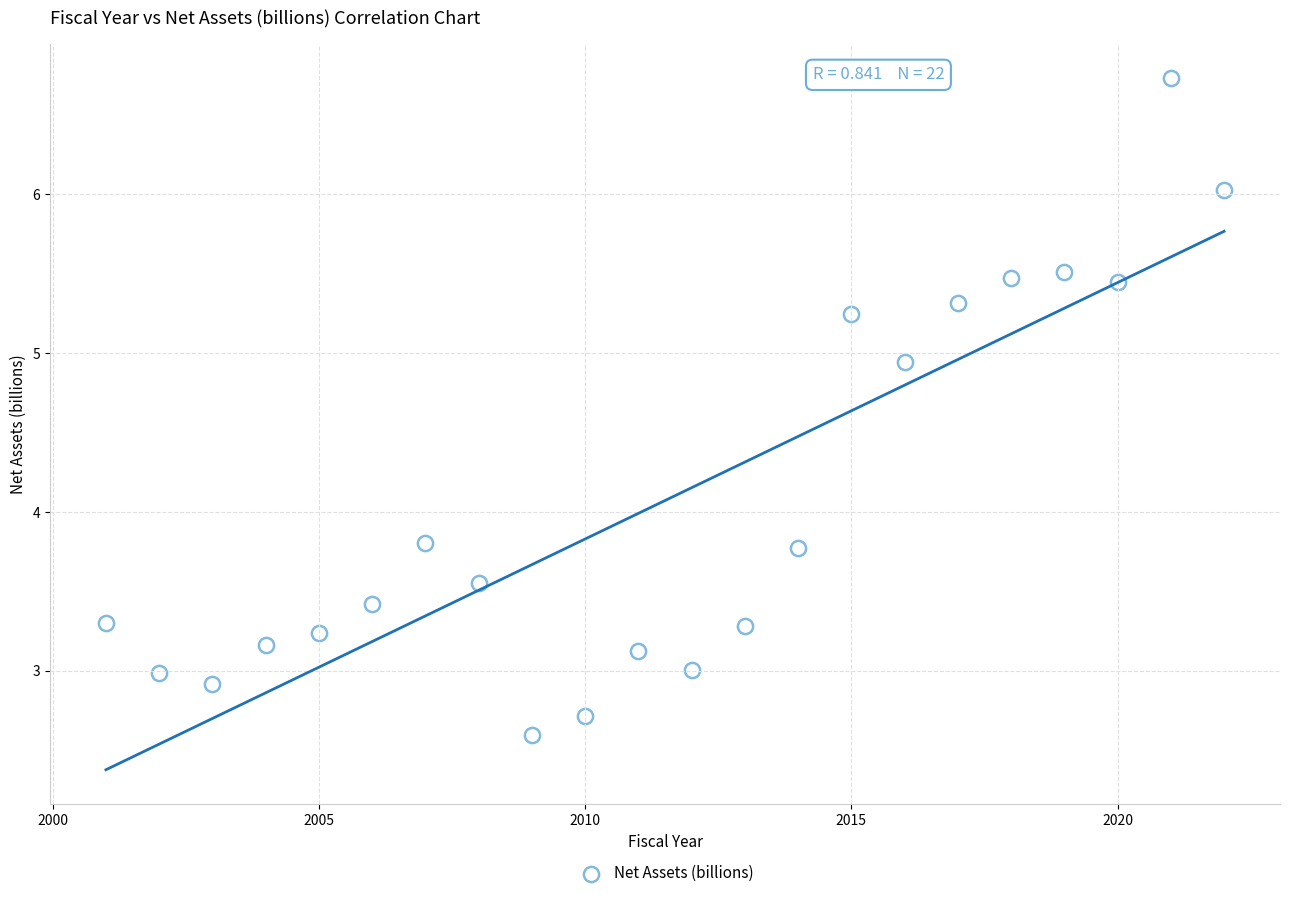

What is the range of X values (max minus min)?

21.0